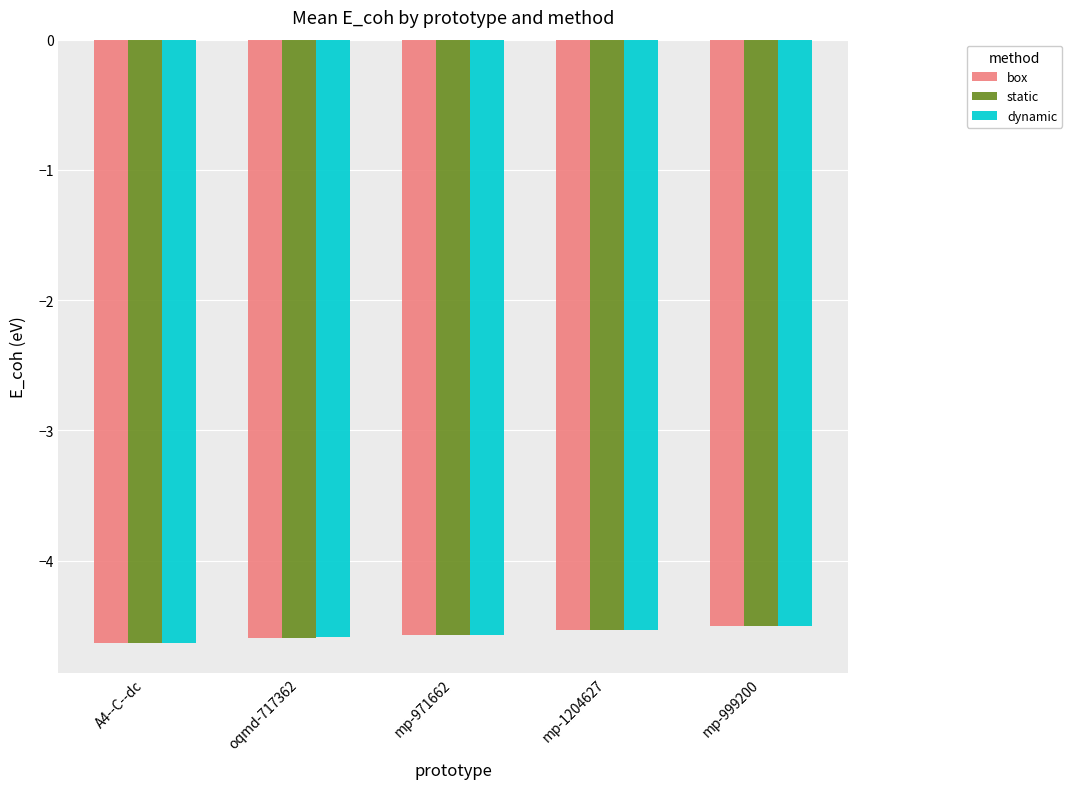

What is the total value across all series at oqmd-717362?

-13.8